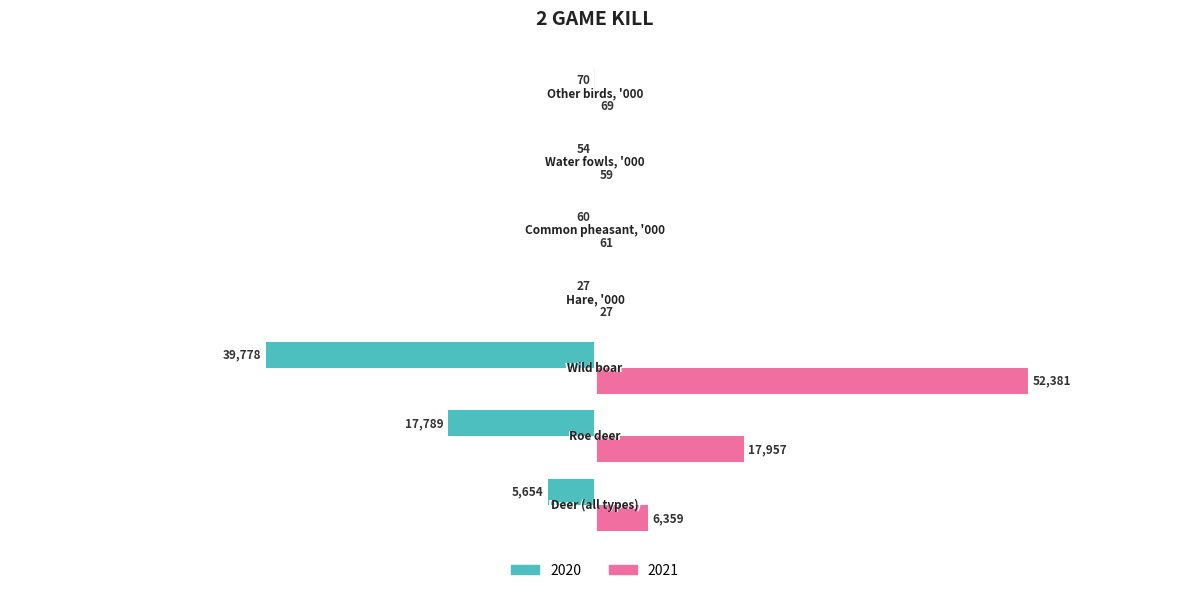

What is the highest value of the 2021 series?

52381